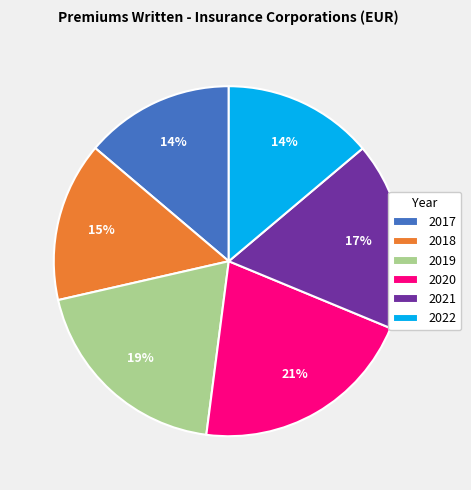

What is the largest slice in the pie chart?

2020